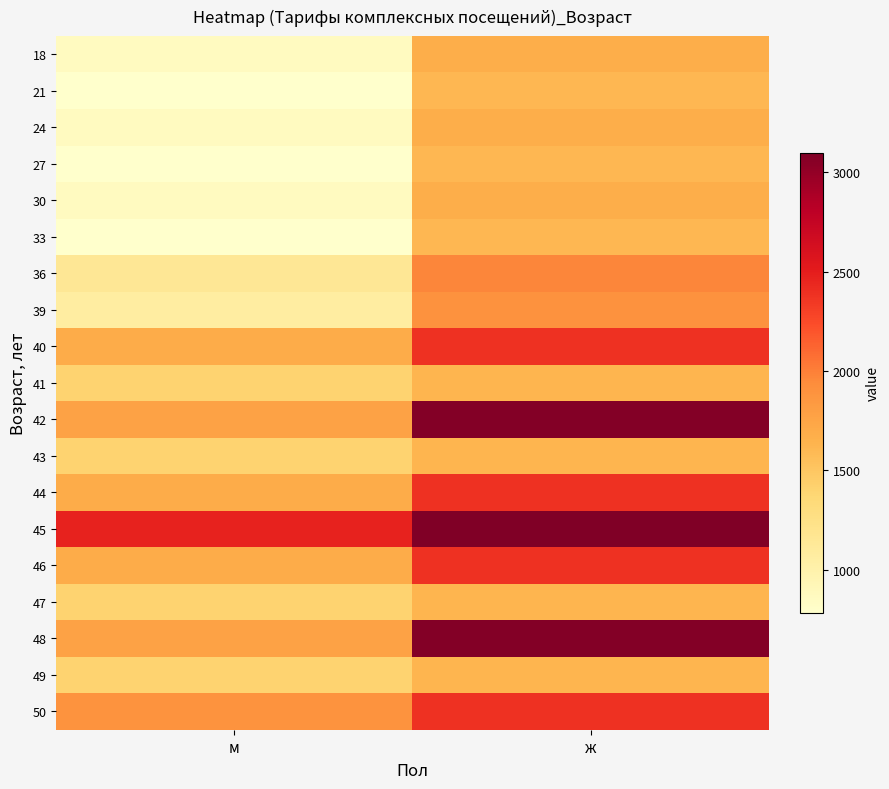

Count the number of data series in this chart.

19